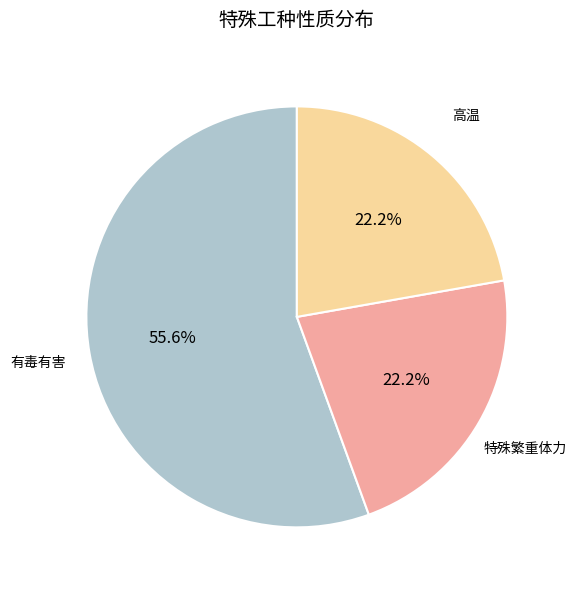

How many slices are in this pie chart?

3